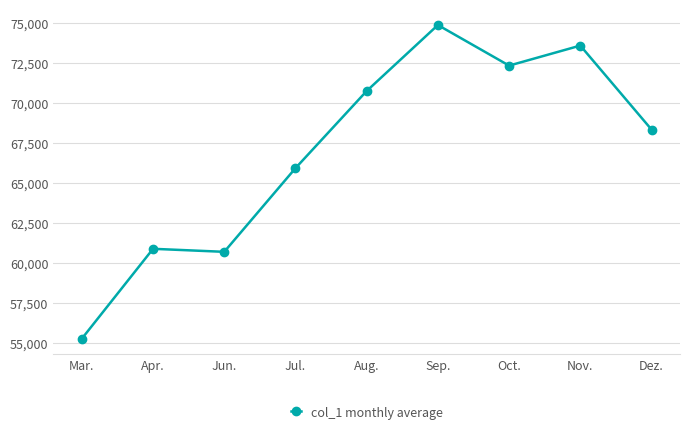

What is the maximum value shown in the chart?

74903.3